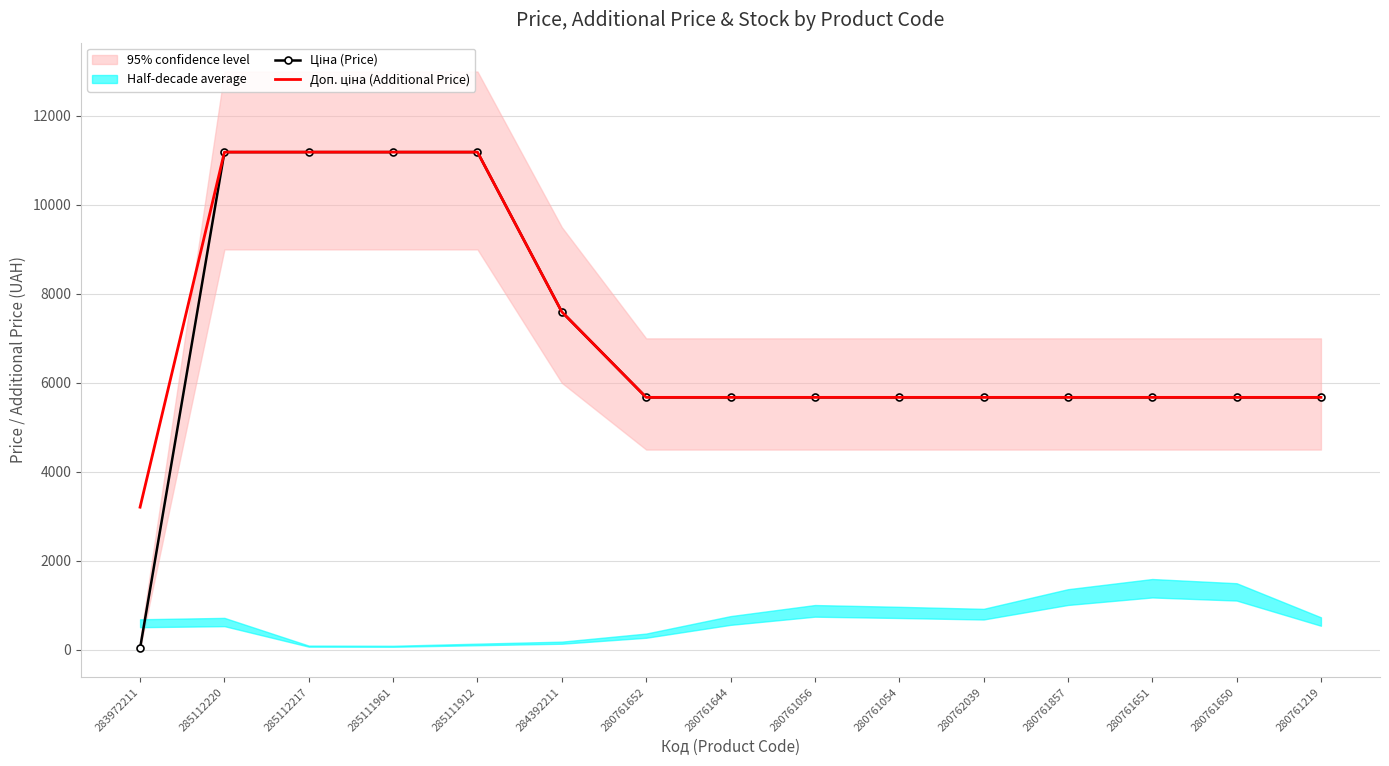

True or false: Ціна (Price) has more than 0 points higher than both neighbors.

False